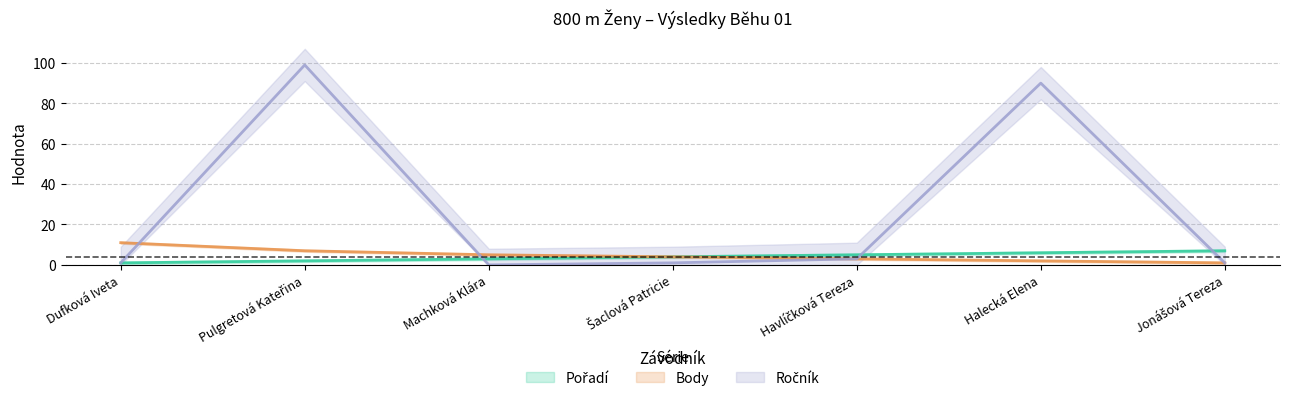

What is the label of the 2nd point from the right?

Halecká Elena